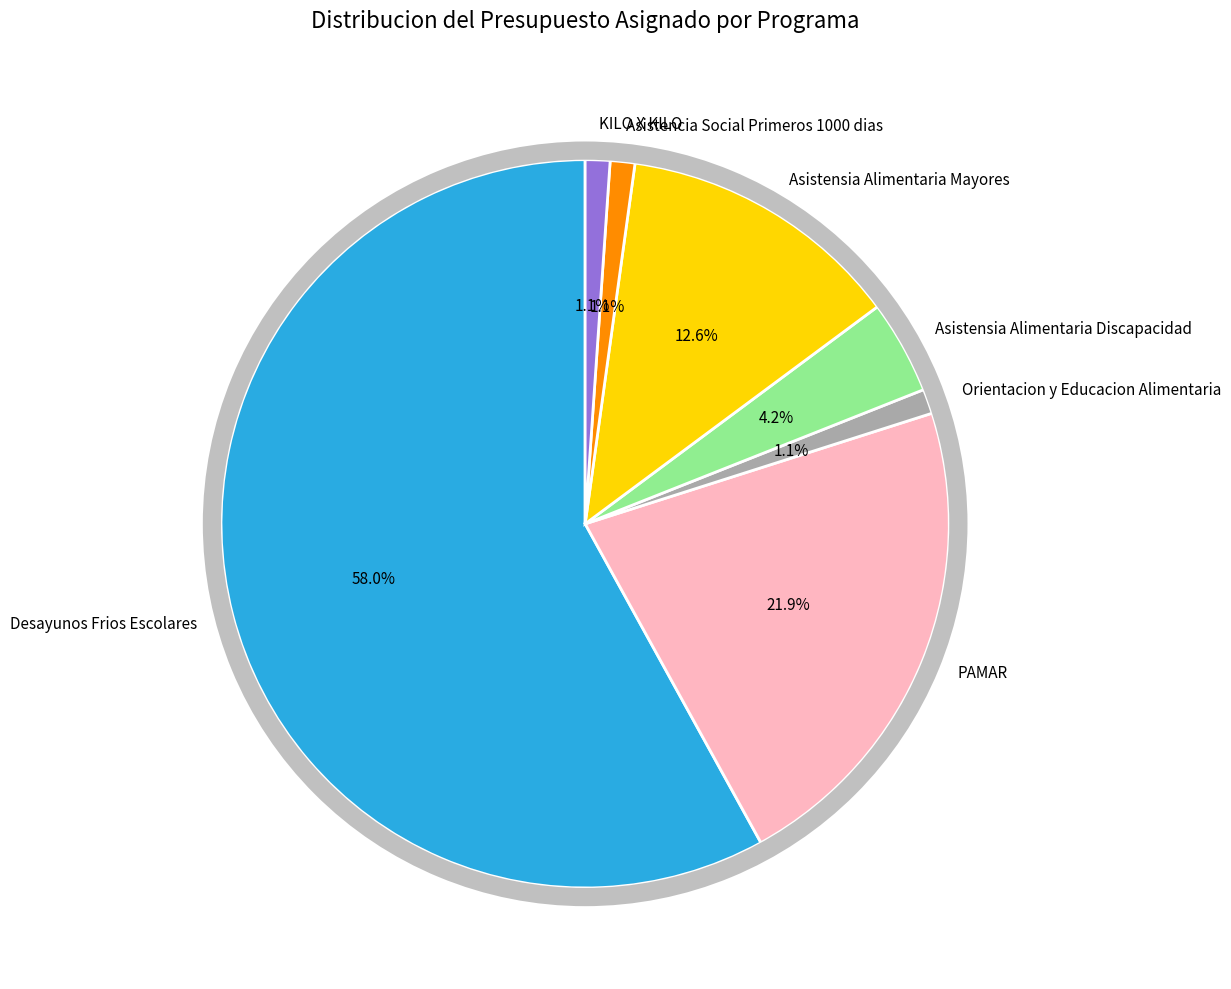

Is the sum of Asistensia Alimentaria a Personas mayores and Orientacion y Educacion Alimentaria greater than half?

No